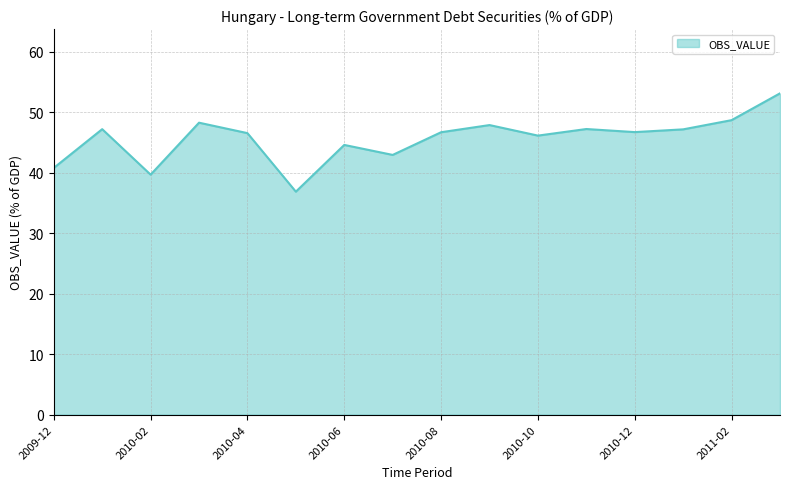

What is the difference between the second highest and minimum values?

11.8